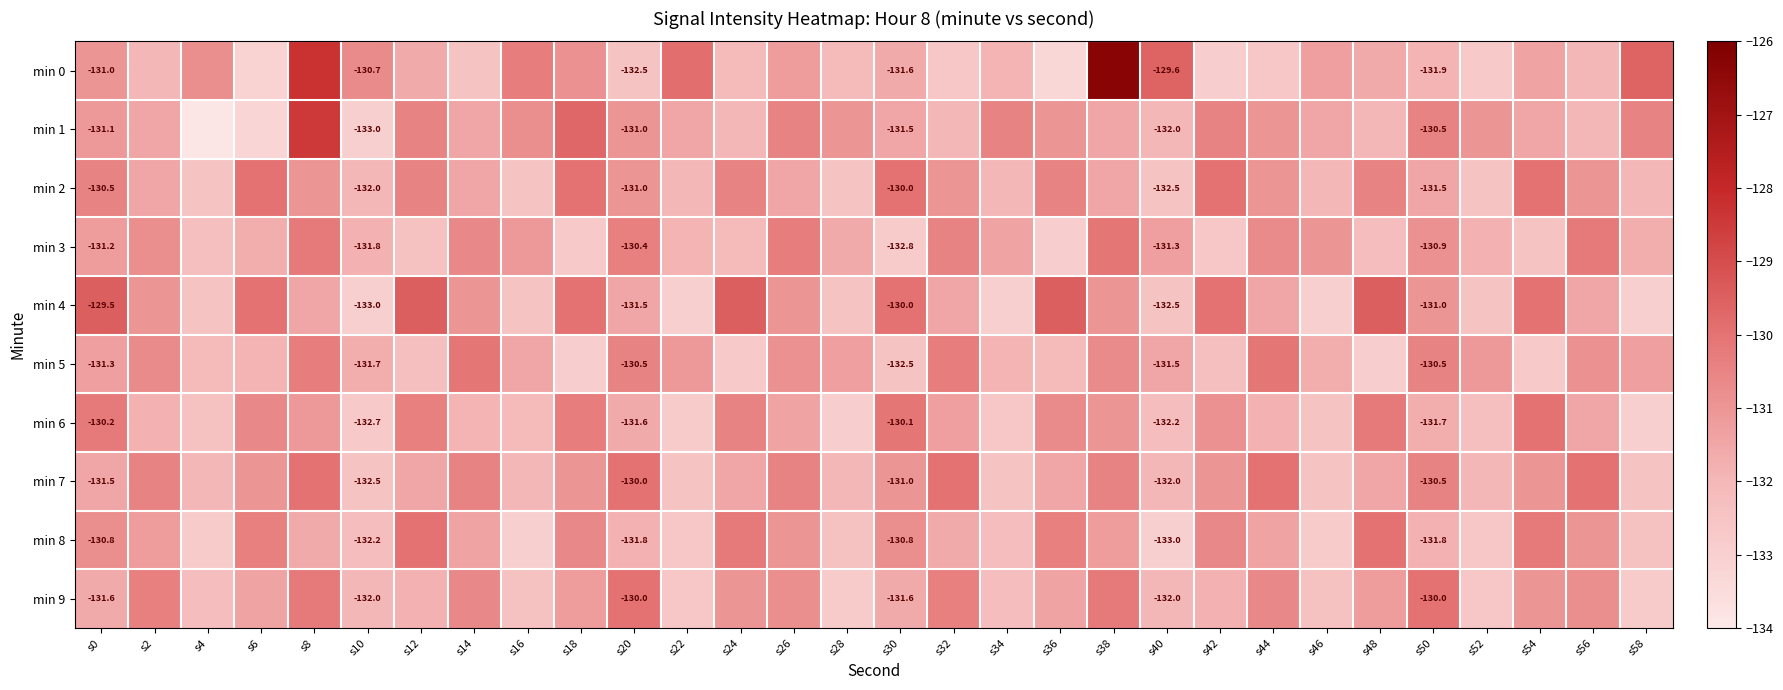

True or false: min 2 has a value of -185.1 at s0.

False